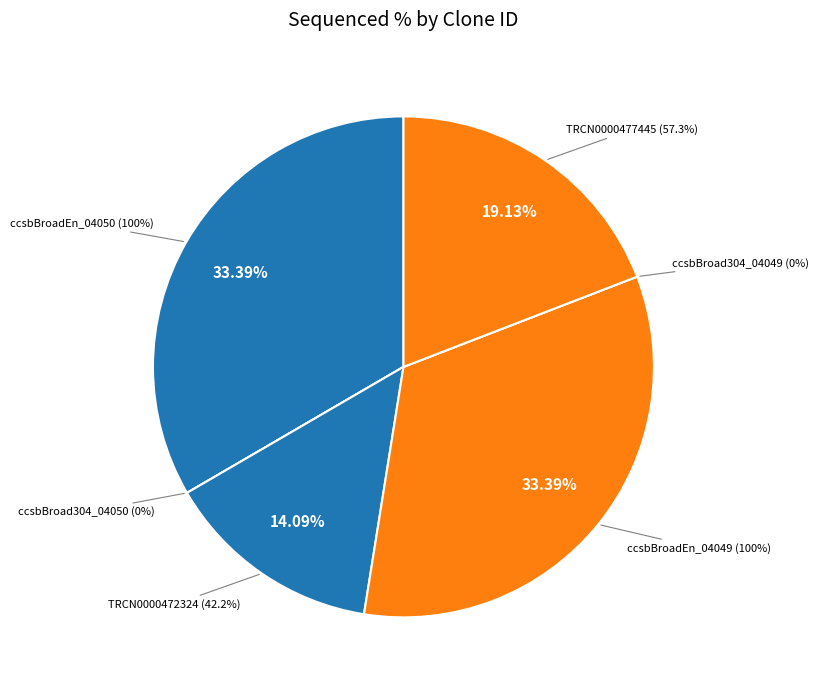

To the nearest percent, what is the difference between the largest and smallest slice percentages?

33%